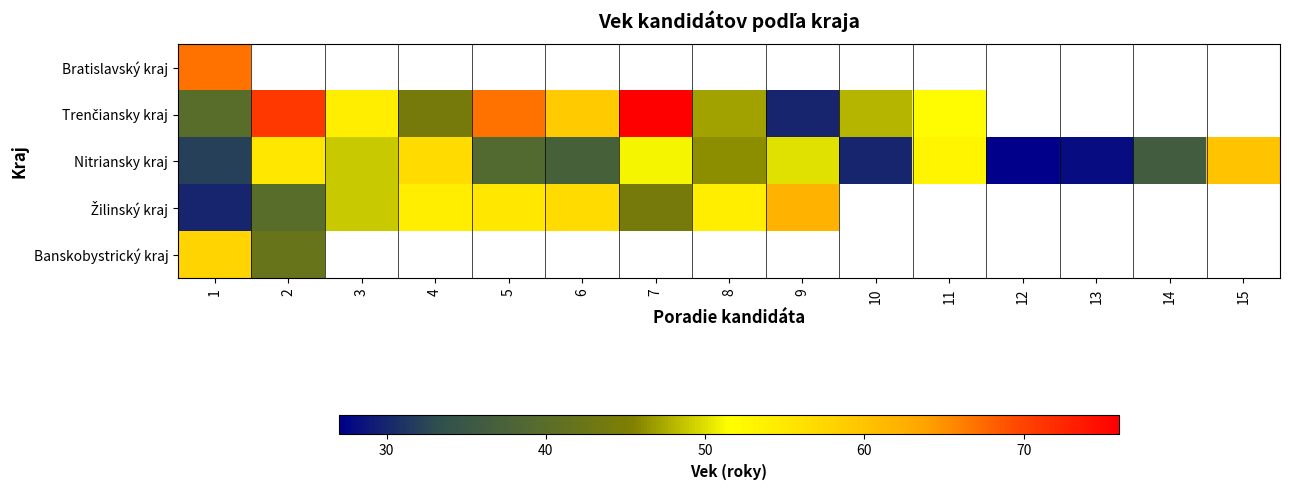

Where is Banskobystrický kraj nearest to the value 50?

1